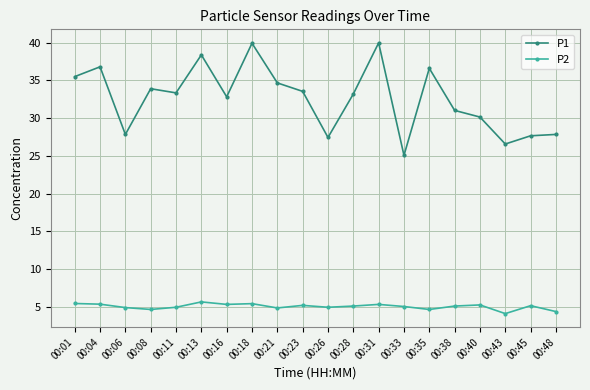

True or false: P2 and P1 intersect in this chart.

False